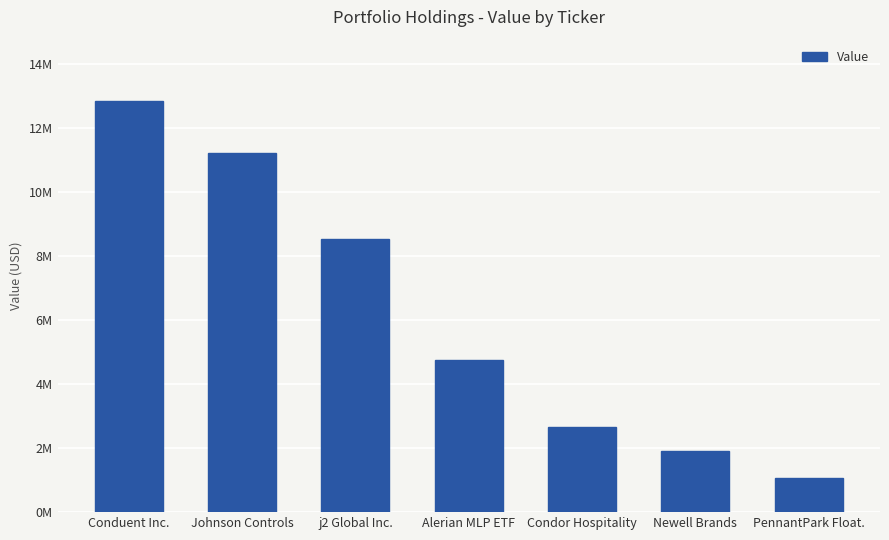

Reading left to right, extract all data points from this chart.

Conduent Inc.=12831000	Johnson Controls=11228000	j2 Global Inc.=8523000	Alerian MLP ETF=4740000	Condor Hospitality=2650000	Newell Brands=1912000	PennantPark Float.=1076000